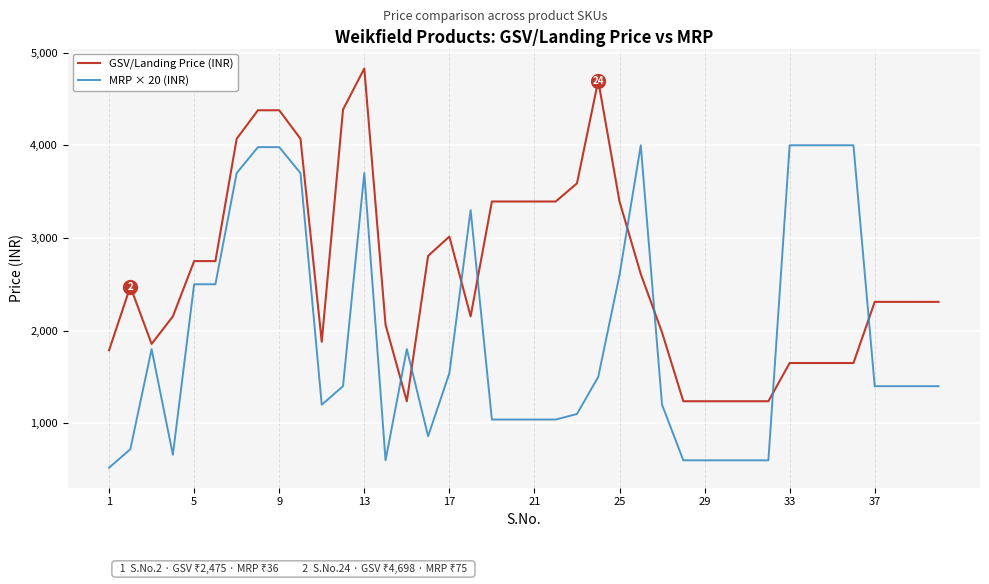

True or false: GSV/Landing Price (INR) has more than 1 points higher than both neighbors.

True